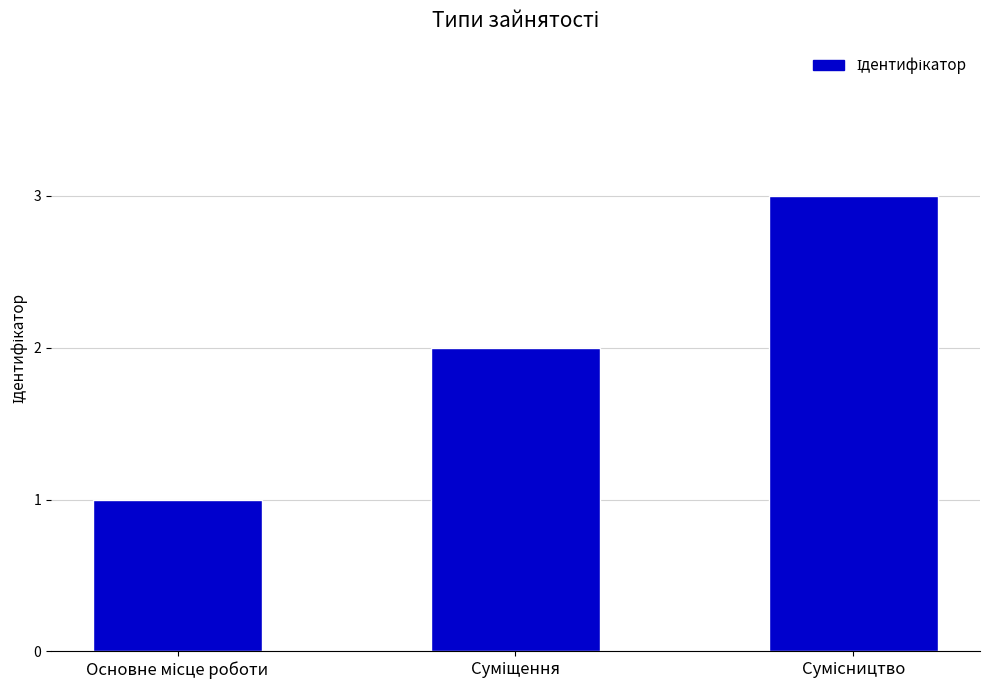

Does the chart contain stacked bars?

No